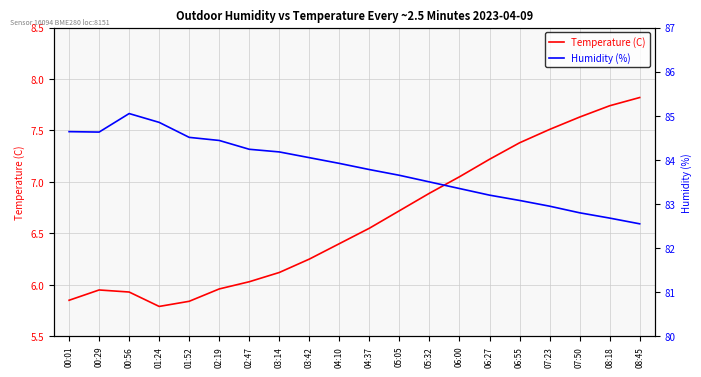

What is the total value across all series at 07:23?

90.5